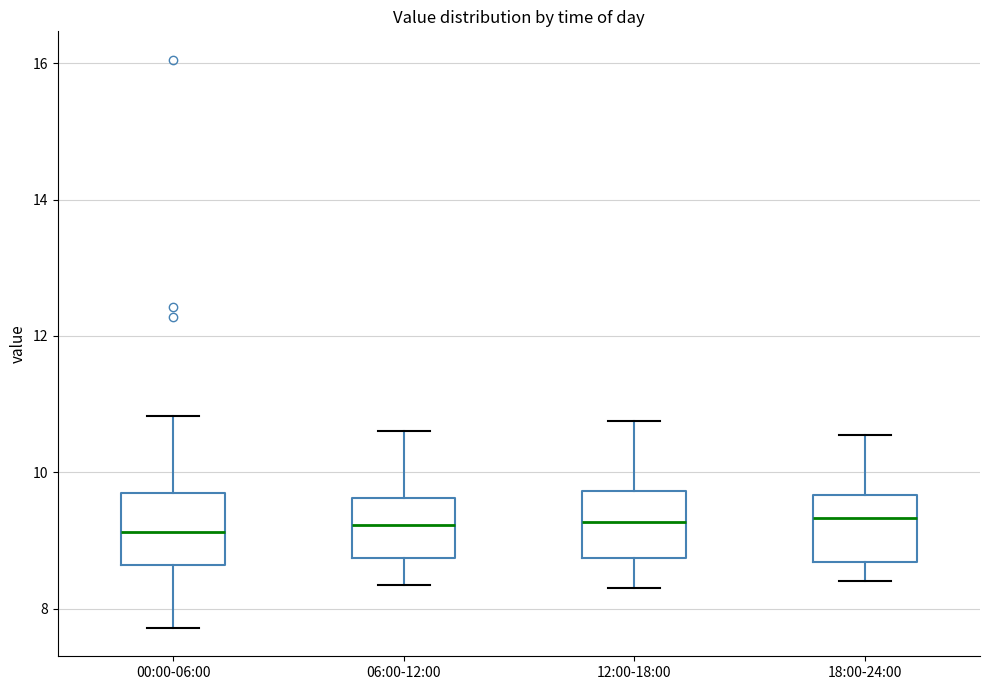

Reading left to right, transcribe this box plot: for each box, give where its median line is, the range the box spans, and where its two whiskers end, as read against the y-axis. The values are not printed on the chart, so give them approximately, as read against the axis.

00:00-06:00: median 9.2, box 8.6 to 9.6, whiskers 7.8 to 10.8
06:00-12:00: median 9.2, box 8.8 to 9.6, whiskers 8.4 to 10.6
12:00-18:00: median 9.2, box 8.8 to 9.8, whiskers 8.4 to 10.8
18:00-24:00: median 9.4, box 8.6 to 9.6, whiskers 8.4 to 10.6